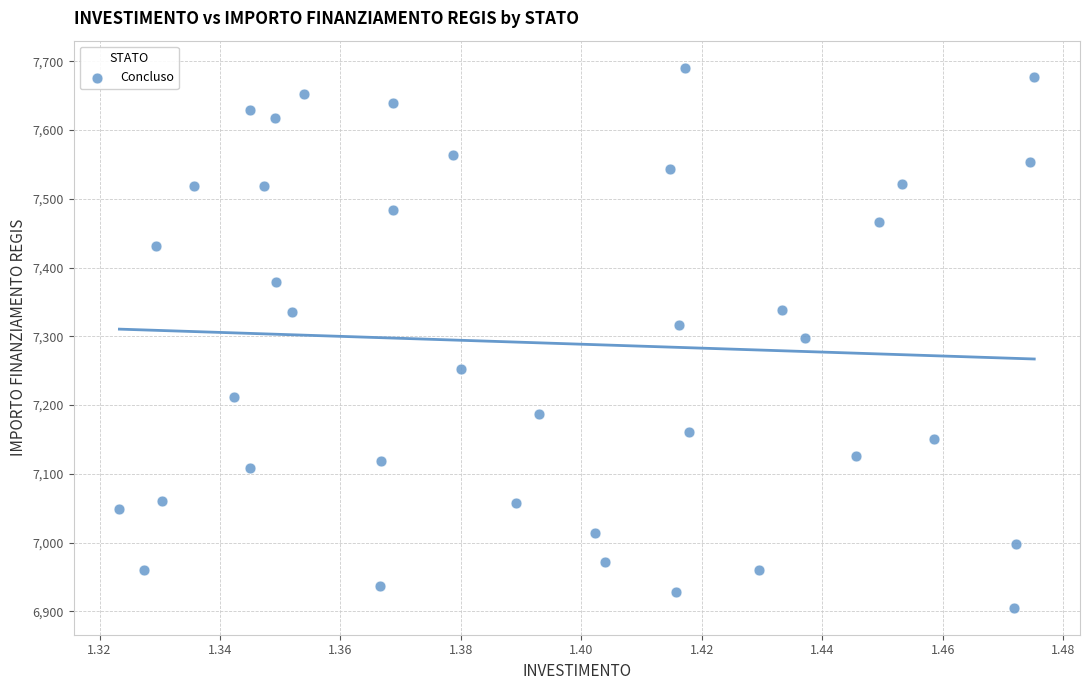

What is the range of Y values (max minus min)?

785.1